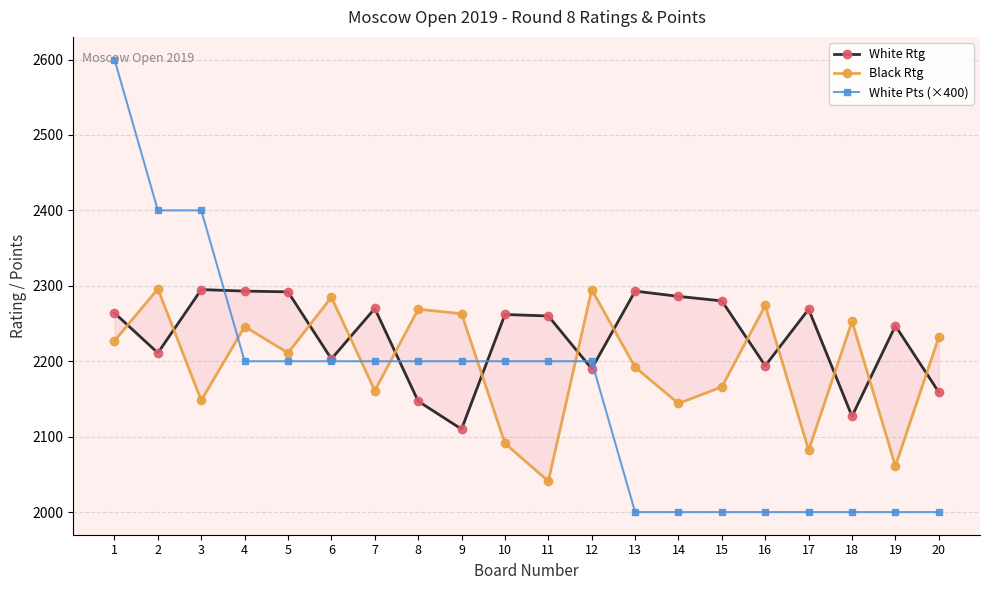

True or false: White Pts (×400) and White Rtg intersect in this chart.

True